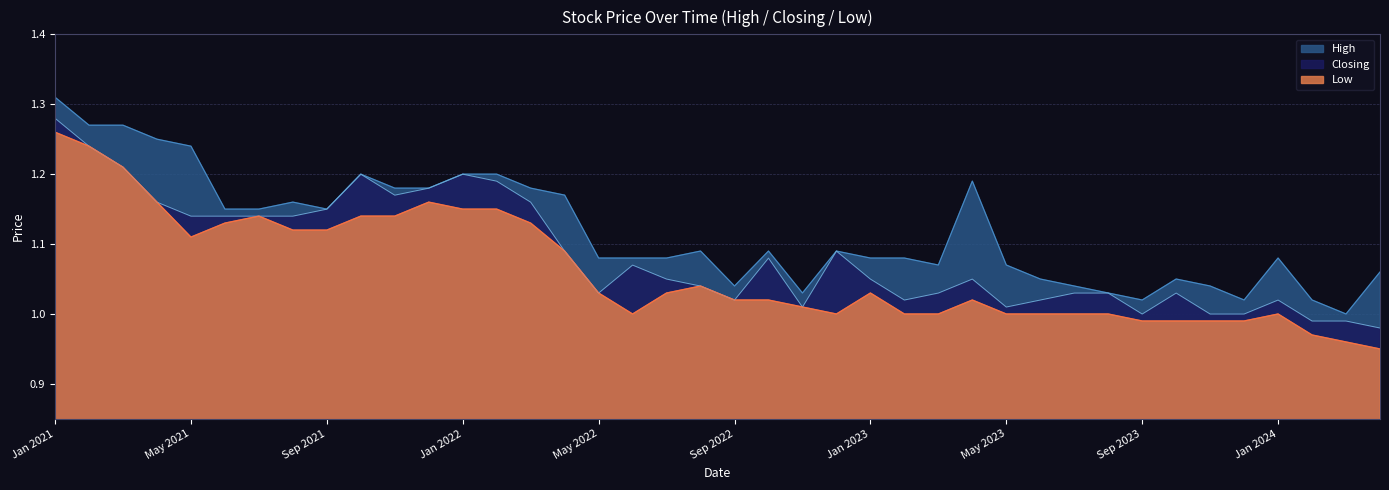

At which category is the sum across all series the highest?

Jan 2021